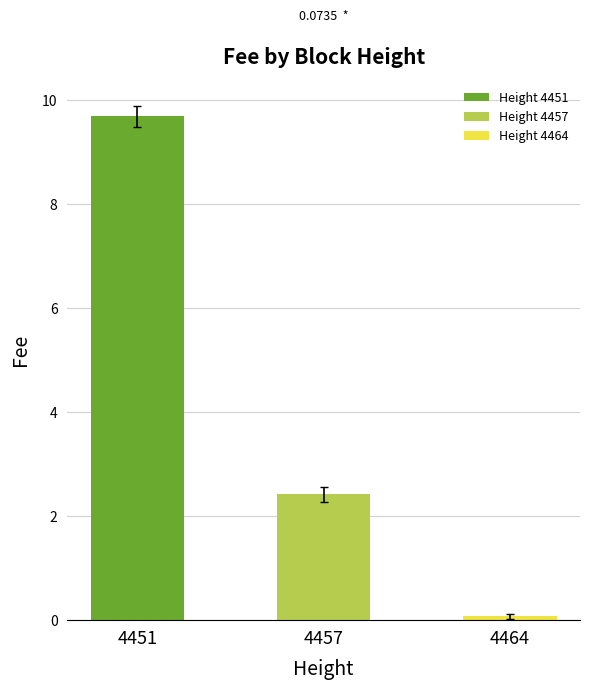

Reading left to right, transcribe all the data shown in this chart.

9.7	2.4	0.1